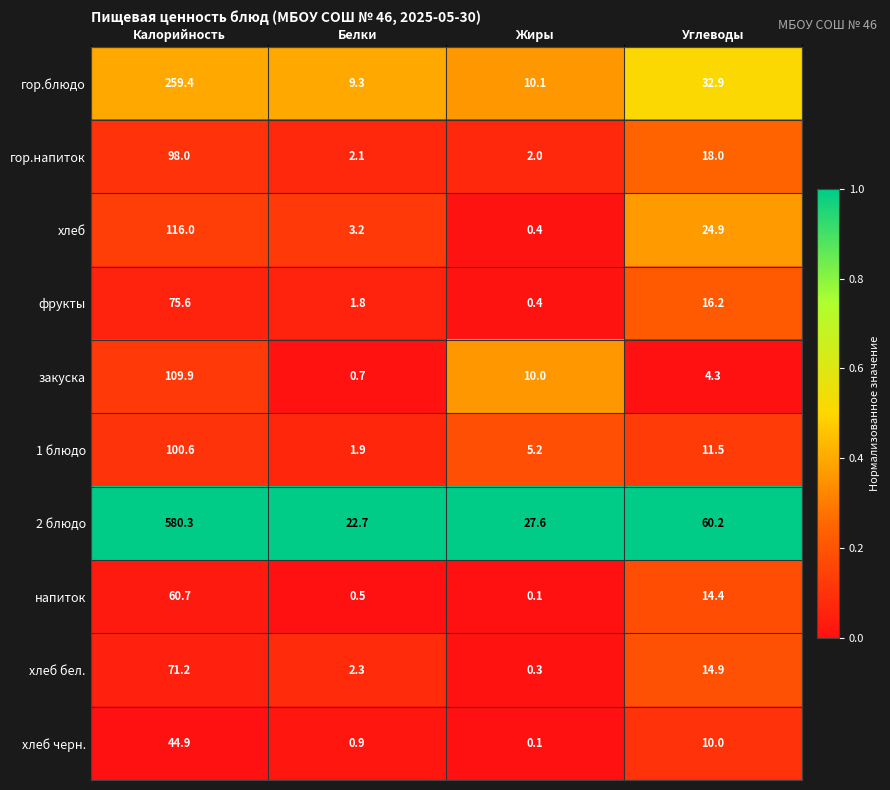

At Калорийность, list the series in order from smallest to largest.

хлеб черн., напиток, хлеб бел., фрукты, гор.напиток, 1 блюдо, закуска, хлеб, гор.блюдо, 2 блюдо